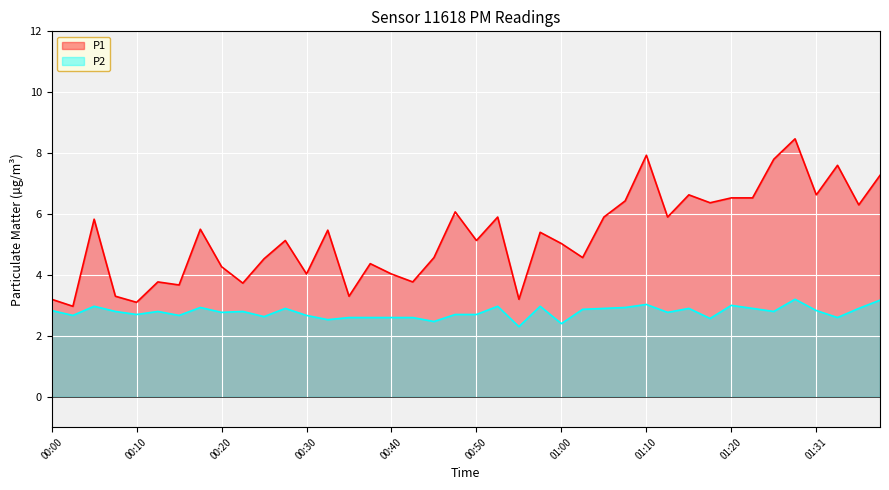

Is it true that P1 equals 7.4 at 00:20?

False